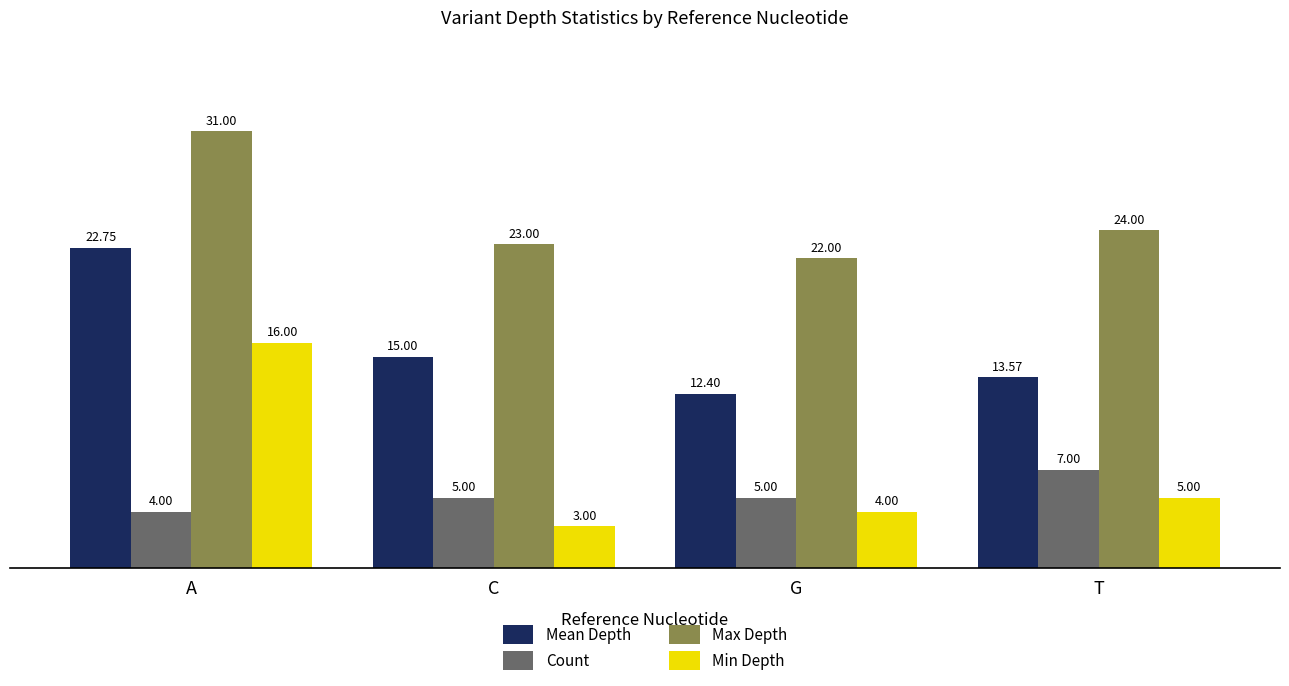

Does the chart contain stacked bars?

No